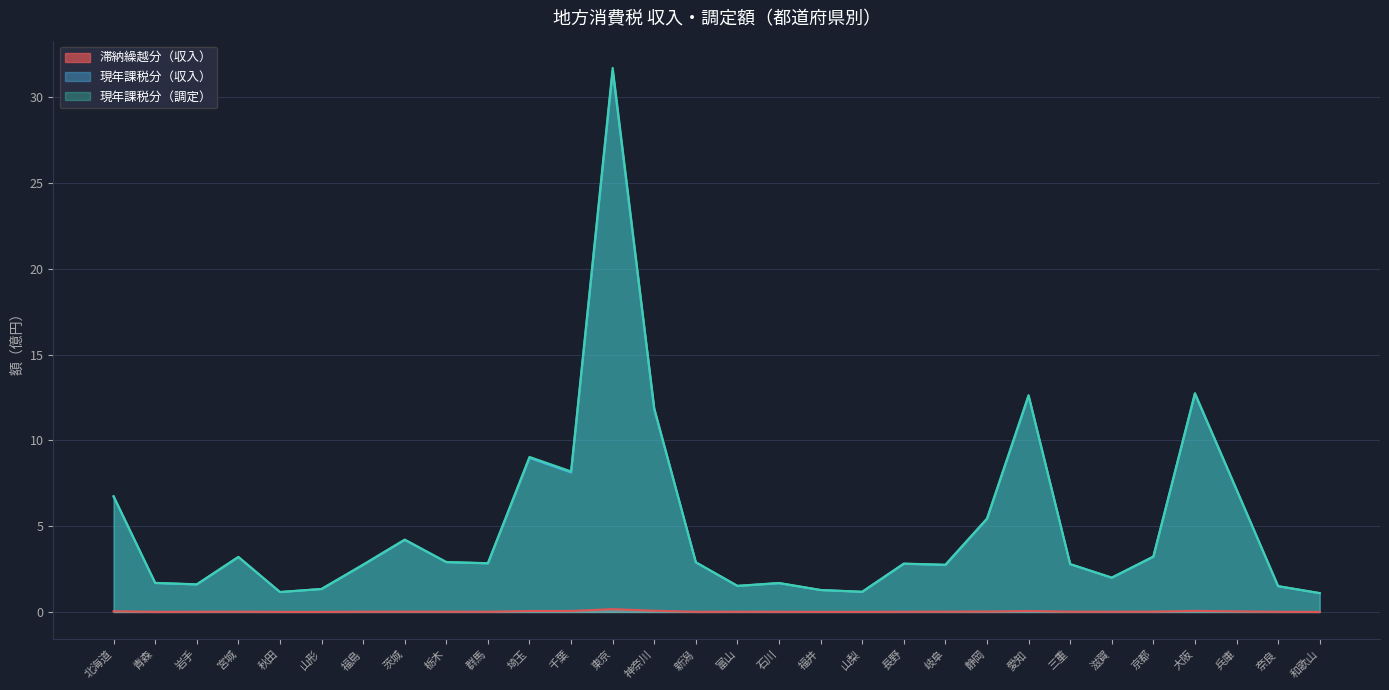

Does the chart display data point markers on the line(s)?

No